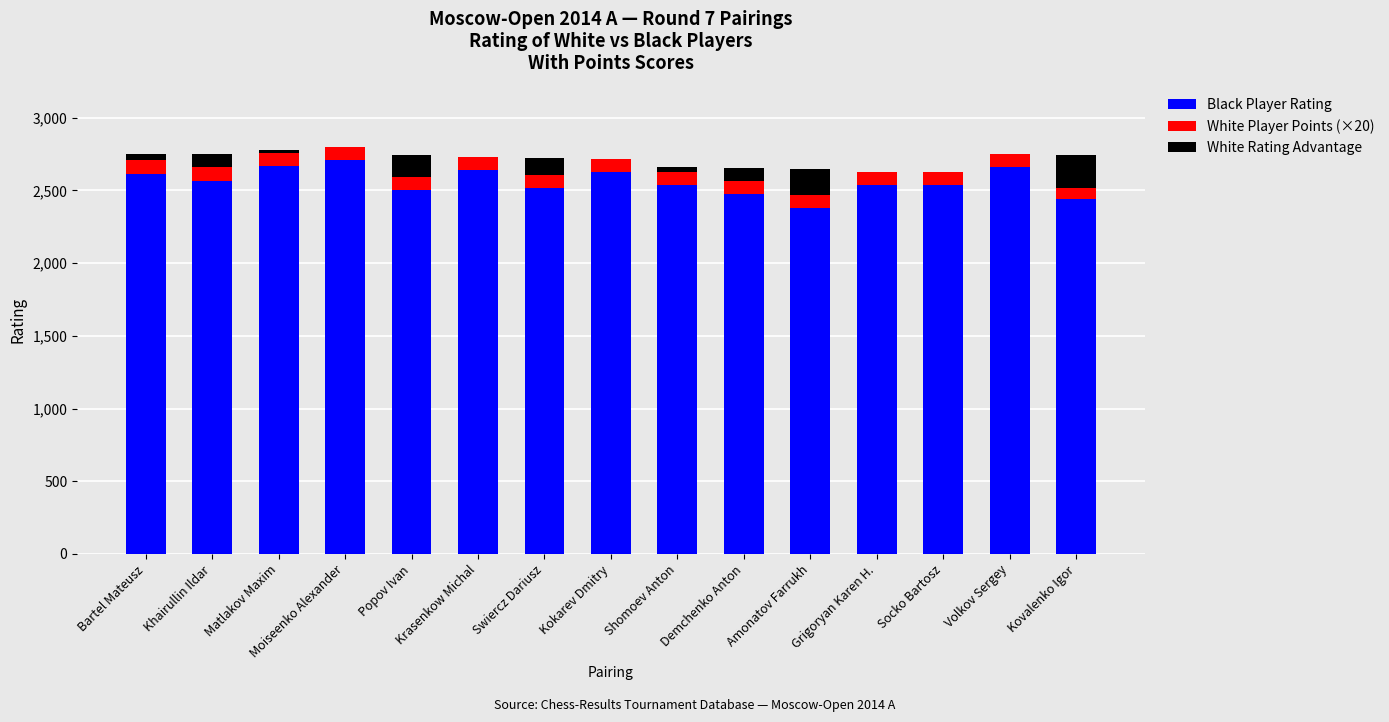

What is the highest value of the Black Player Rating series?

2710